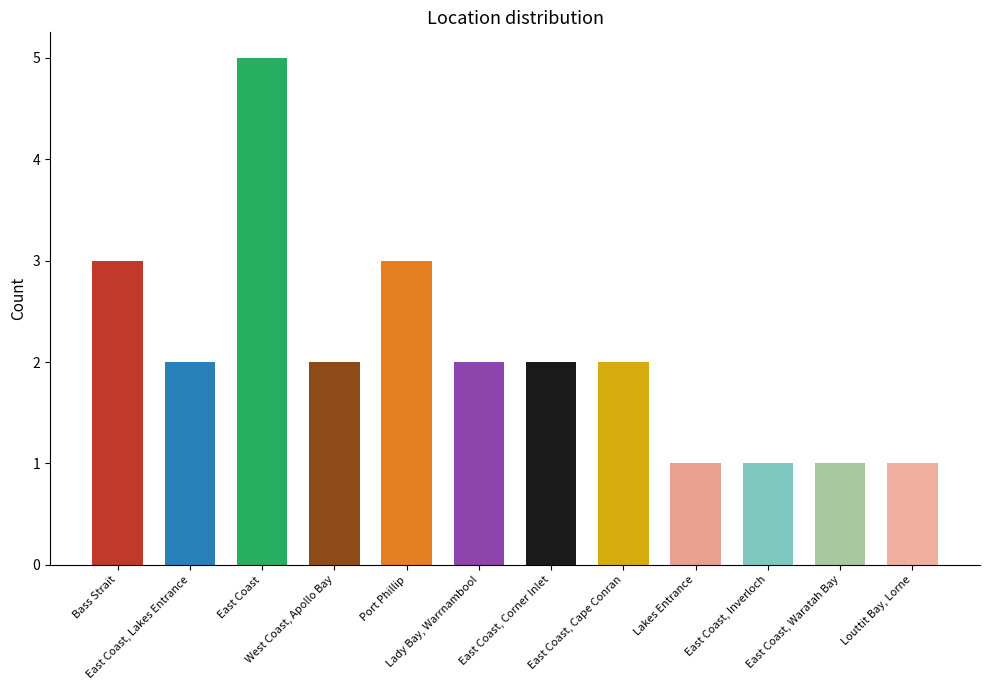

What is the average value?

2